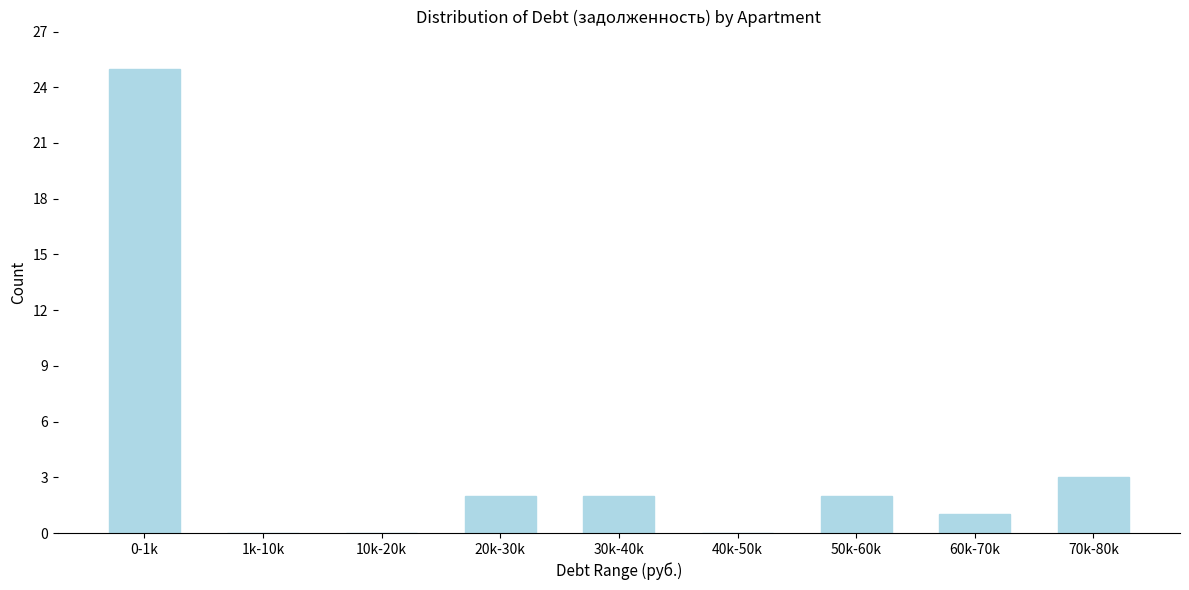

Reading left to right, list all the values displayed in this chart.

0-1k=25	1k-10k=0	10k-20k=0	20k-30k=2	30k-40k=2	40k-50k=0	50k-60k=2	60k-70k=1	70k-80k=3